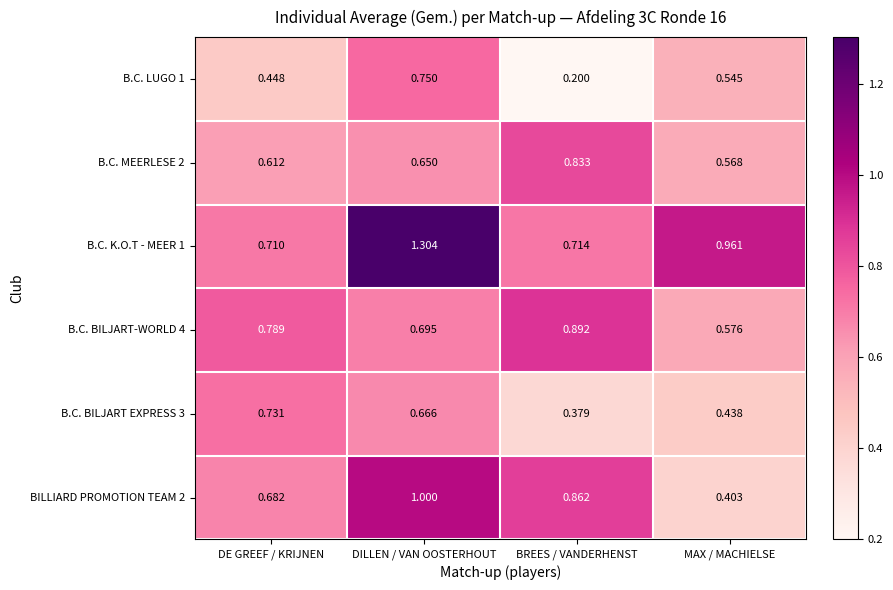

Is the value of B.C. K.O.T - MEER 1 at BREES / VANDERHENST greater than the value of B.C. BILJART EXPRESS 3 at MAX / MACHIELSE?

Yes